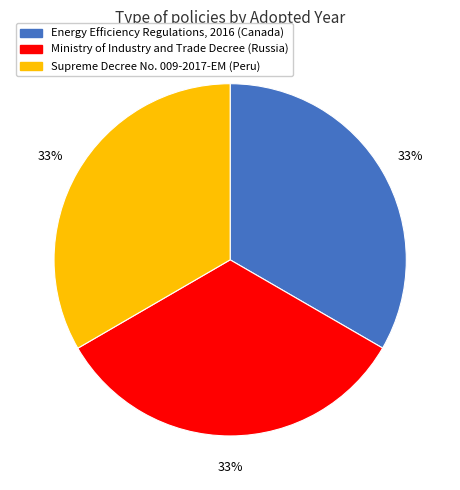

What is the ratio of the value at Ministry of Industry and Trade Decree (Russia) to the value at Energy Efficiency Regulations, 2016 (Canada)?

1.0